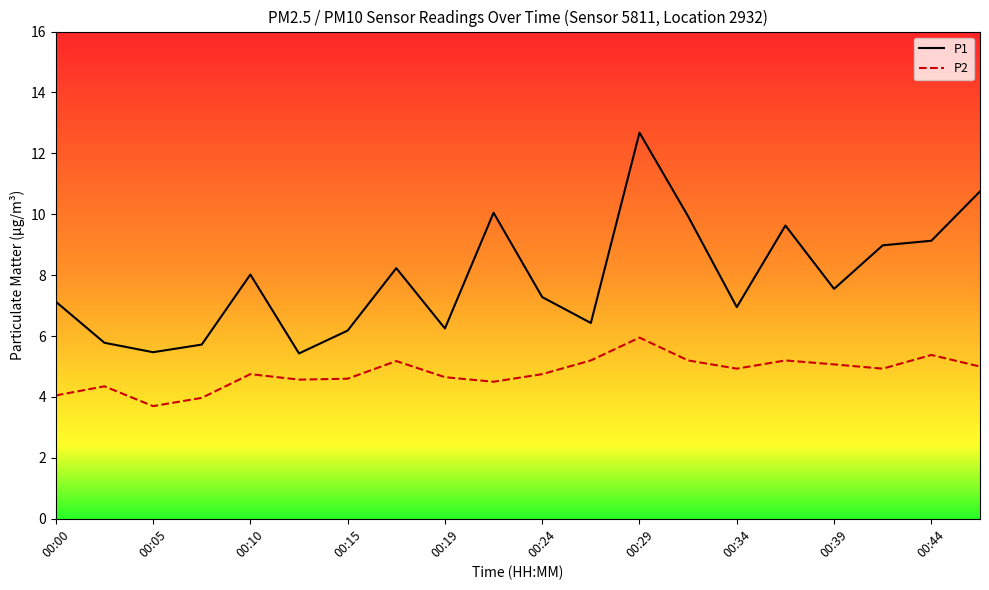

How many distinct data groups are displayed?

2